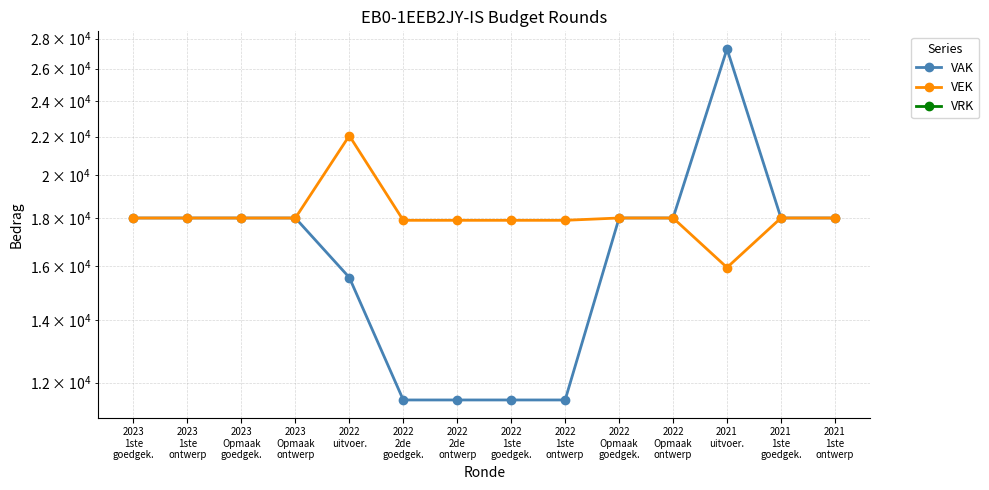

True or false: VRK and VAK intersect in this chart.

False